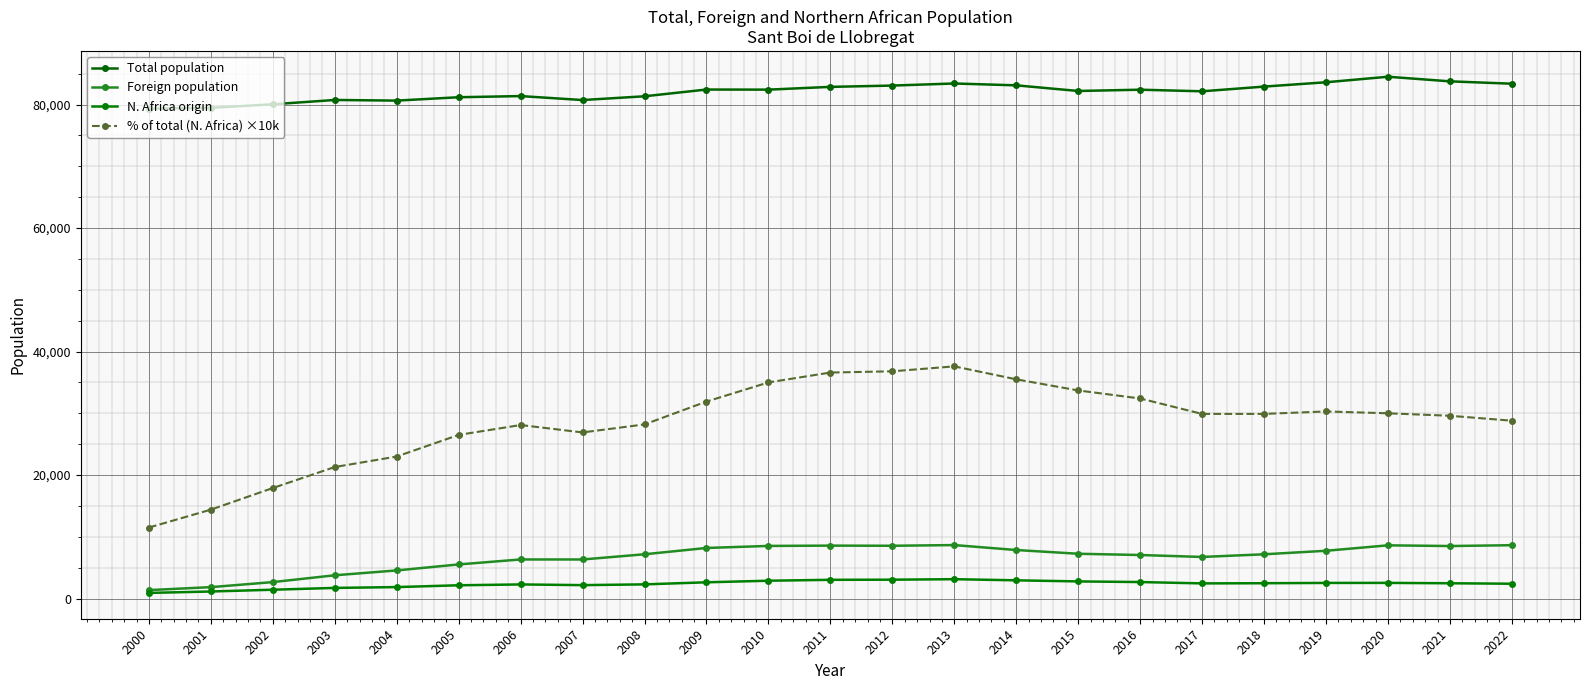

Is this an area chart (filled region under the line)?

No